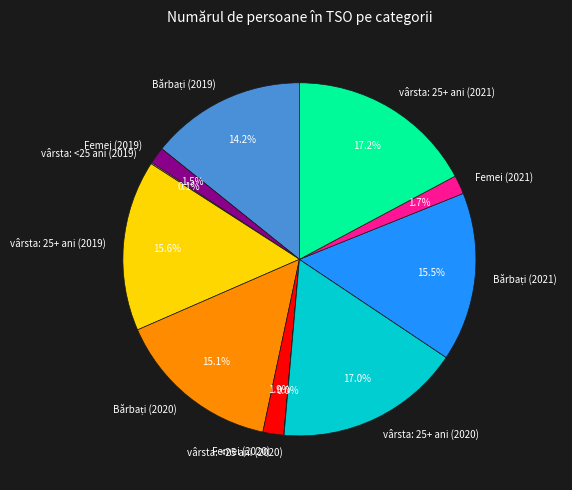

Which has a higher value, vârsta: 25+ ani (2021) or Femei (2020)?

vârsta: 25+ ani (2021)